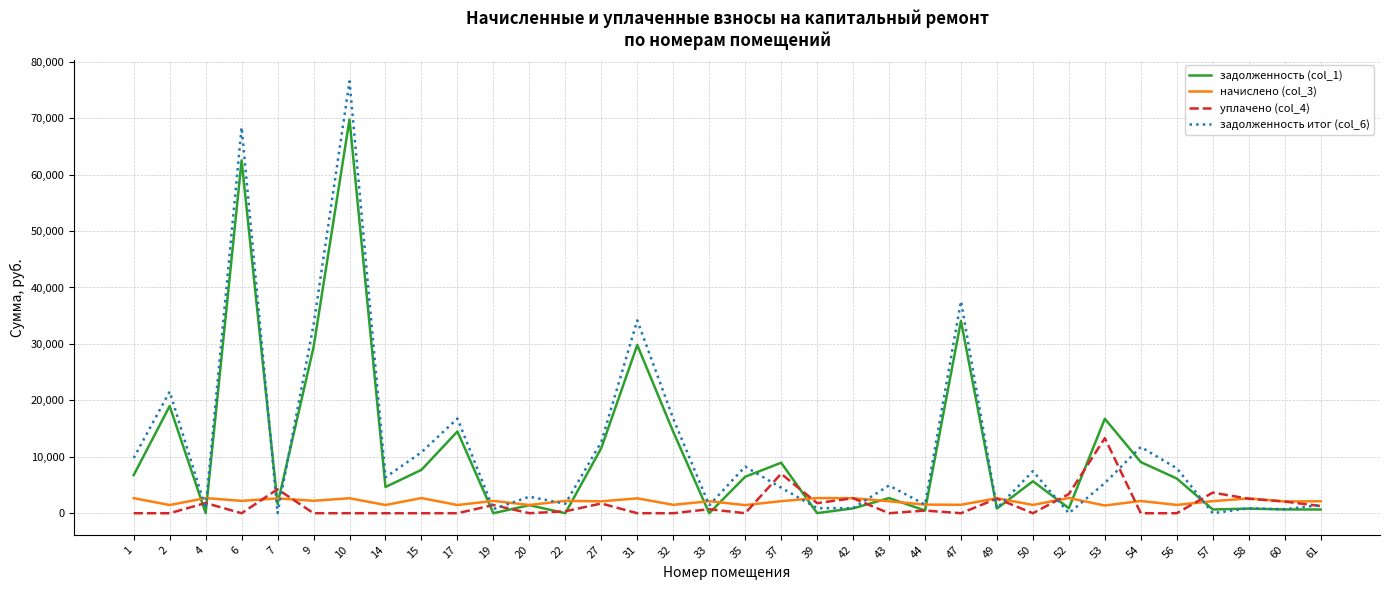

List the series in order of their peak value, highest first.

задолженность итог (col_6), задолженность (col_1), уплачено (col_4), начислено (col_3)